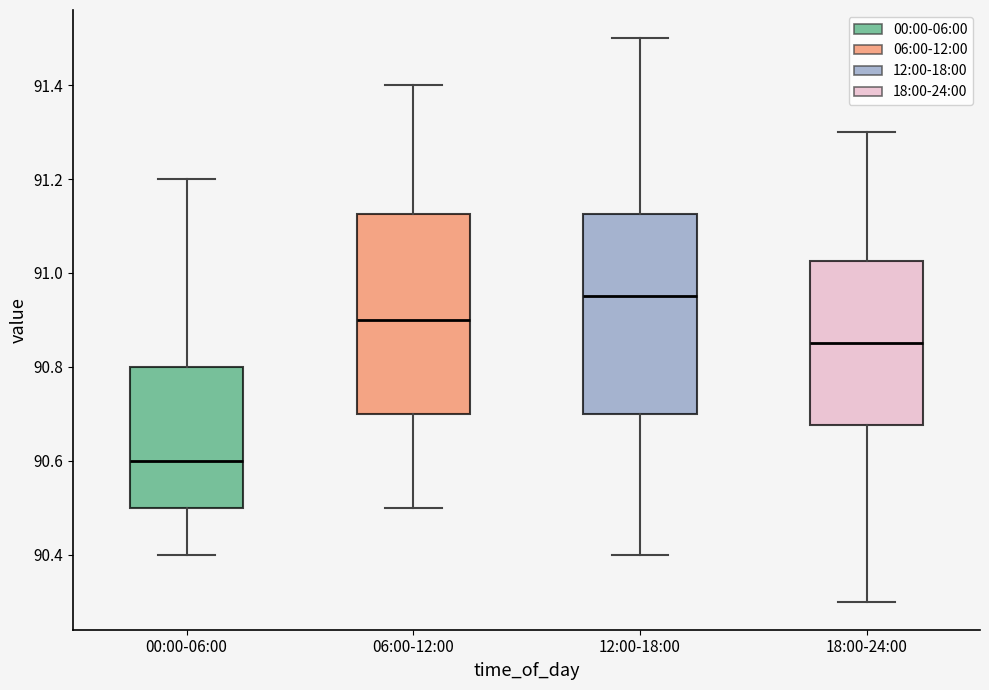

Where does the lower whisker of the box for 12:00-18:00 end on the y-axis? The values are not printed on the chart, so give them approximately, as read against the axis.

90.40